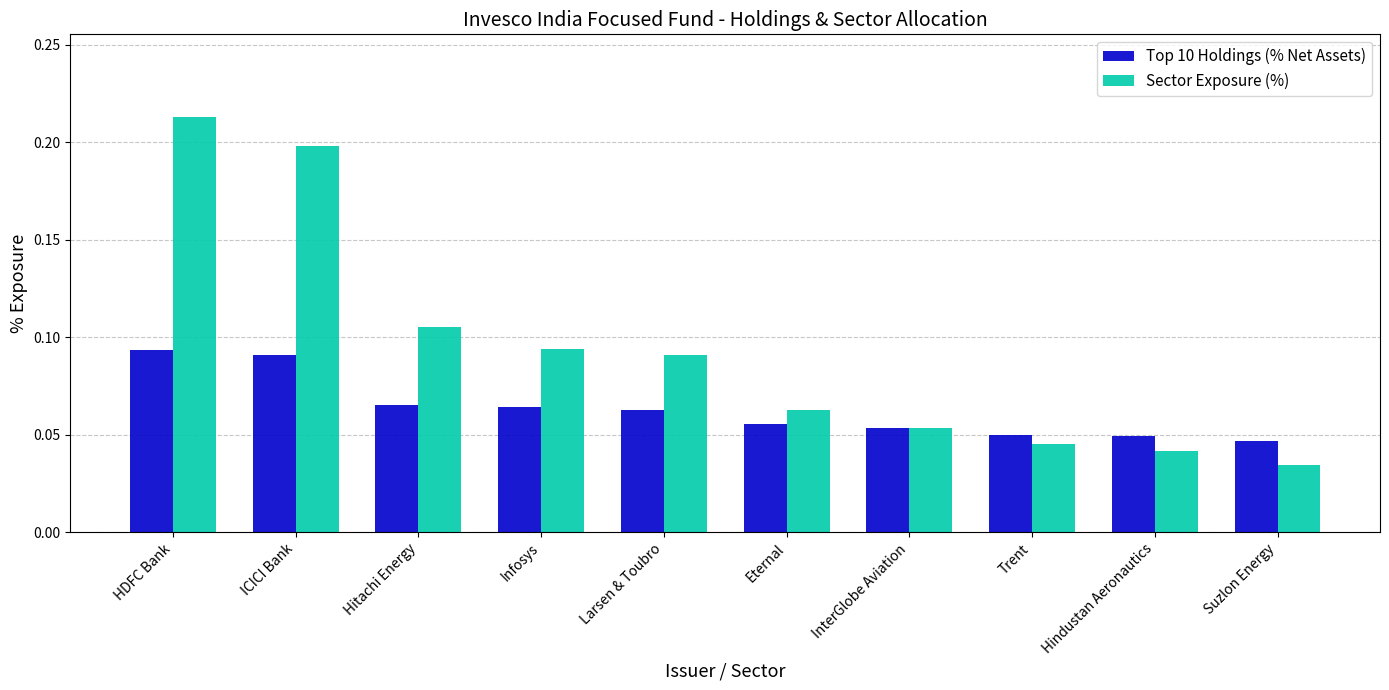

List the labels in order of Sector Exposure (%) value, largest first.

HDFC Bank, ICICI Bank, Hitachi Energy, Infosys, Larsen & Toubro, Eternal, InterGlobe Aviation, Trent, Hindustan Aeronautics, Suzlon Energy